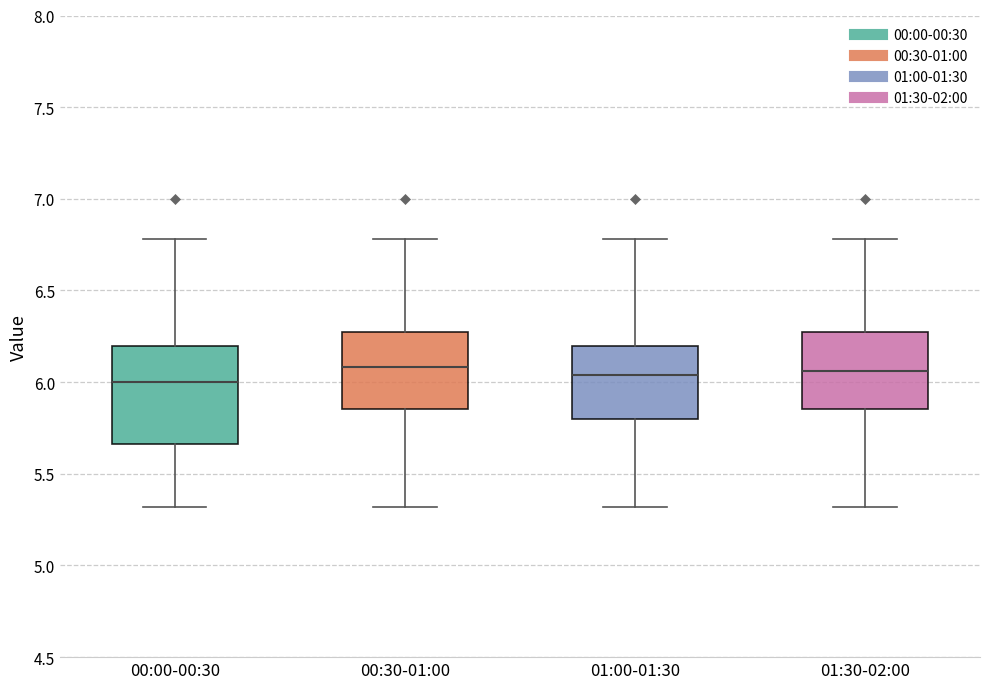

Reading left to right, transcribe this box plot: for each box, give where its median line is, the range the box spans, and where its two whiskers end, as read against the y-axis. The values are not printed on the chart, so give them approximately, as read against the axis.

00:00-00:30: median 6.00, box 5.65 to 6.20, whiskers 5.30 to 6.80
00:30-01:00: median 6.10, box 5.85 to 6.25, whiskers 5.30 to 6.80
01:00-01:30: median 6.05, box 5.80 to 6.20, whiskers 5.30 to 6.80
01:30-02:00: median 6.05, box 5.85 to 6.25, whiskers 5.30 to 6.80